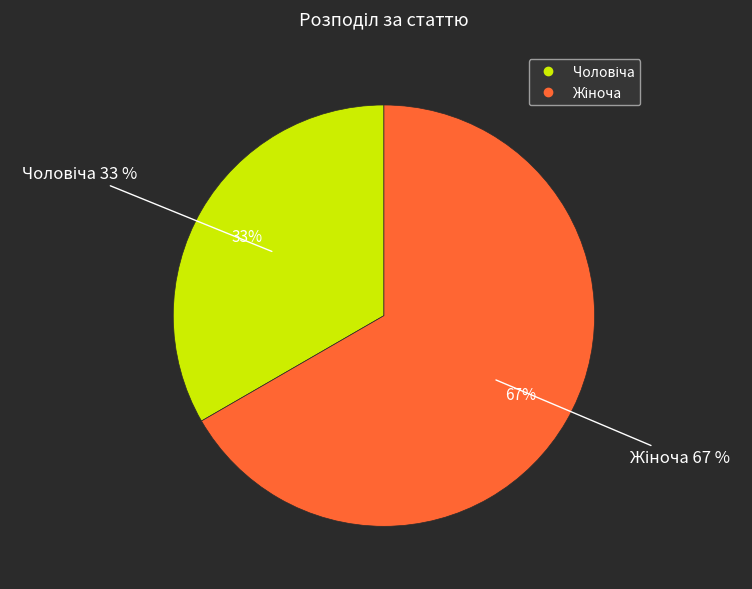

How many segments does this pie chart have?

2